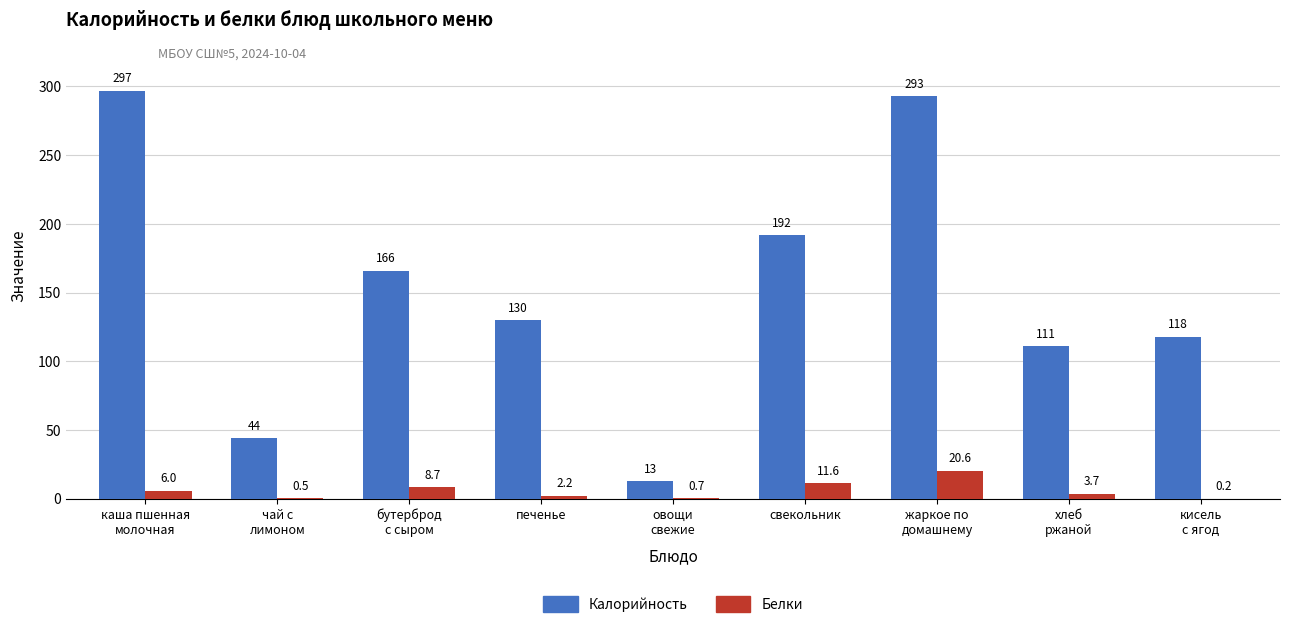

What is the maximum value for Белки?

20.6